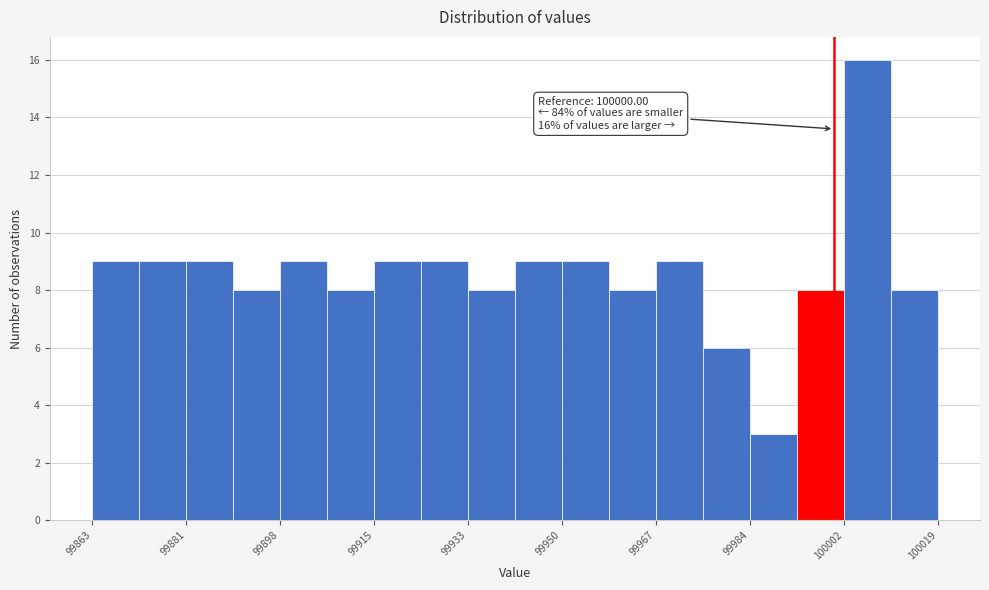

Over which range of the x-axis is the bar tallest?

100002 to 100010